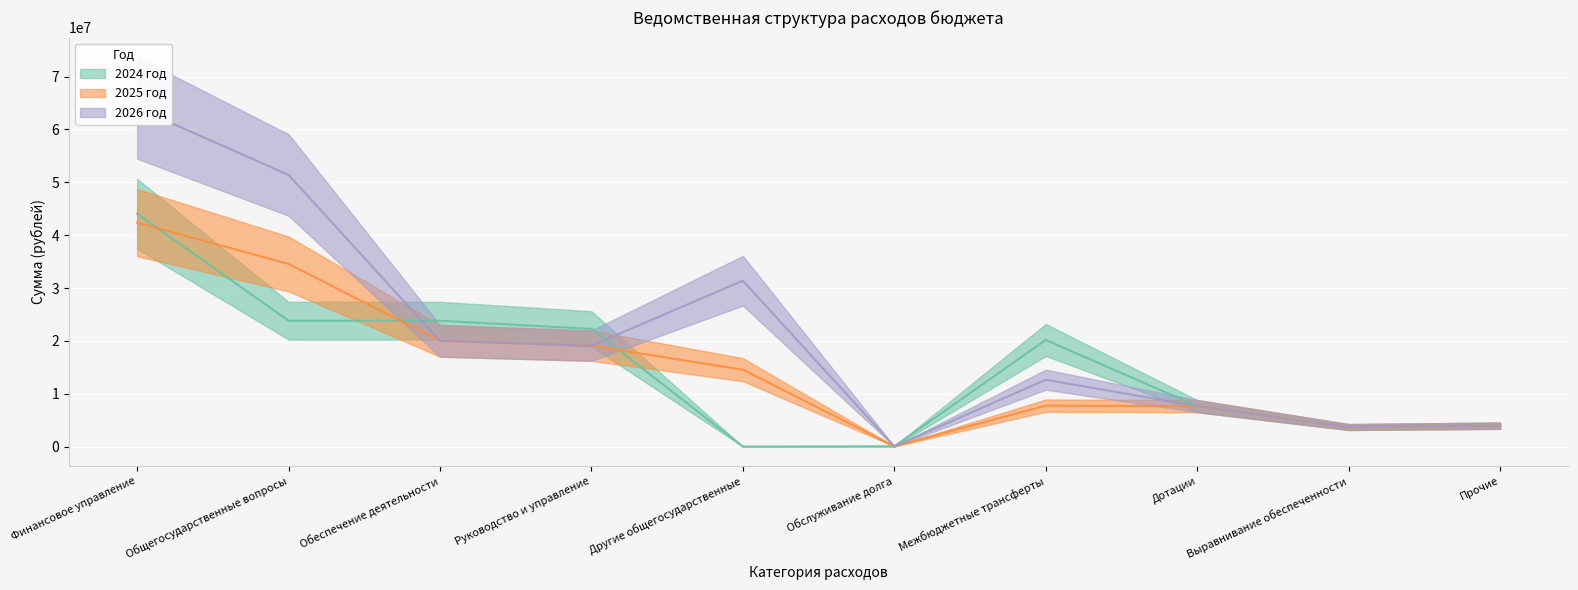

What is the approximate value of 2025 год at Обеспечение деятельности?

20008139.0